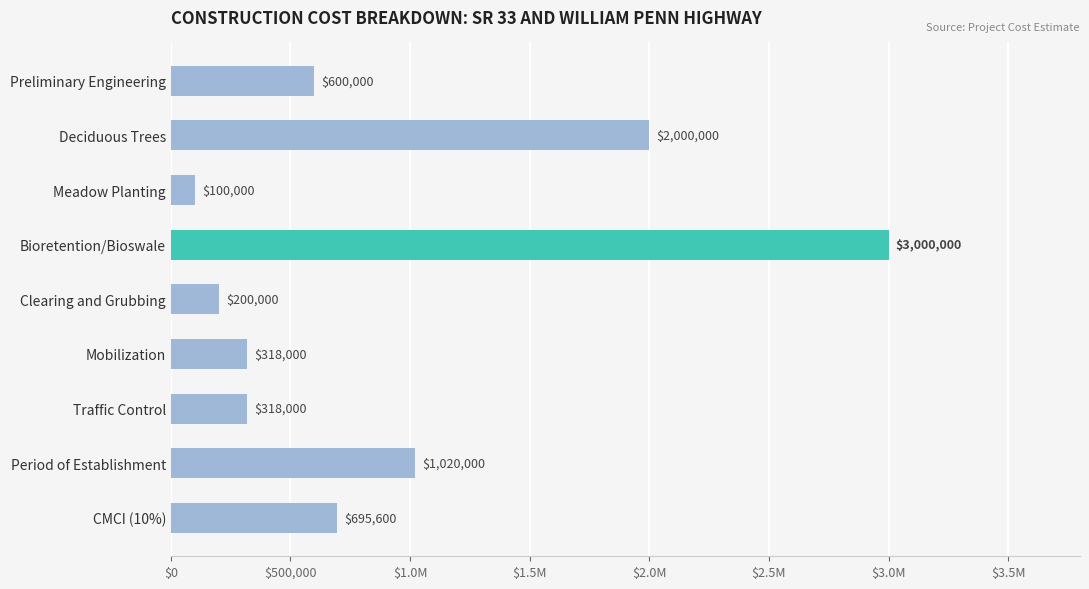

Are the bars horizontal?

Yes